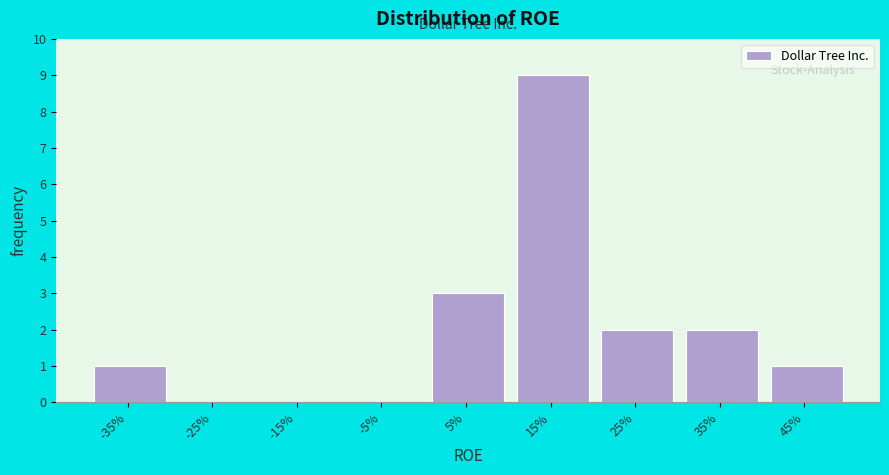

Reading left to right, transcribe all the data shown in this chart.

-35%=1	-25%=0	-15%=0	-5%=0	5%=3	15%=9	25%=2	35%=2	45%=1